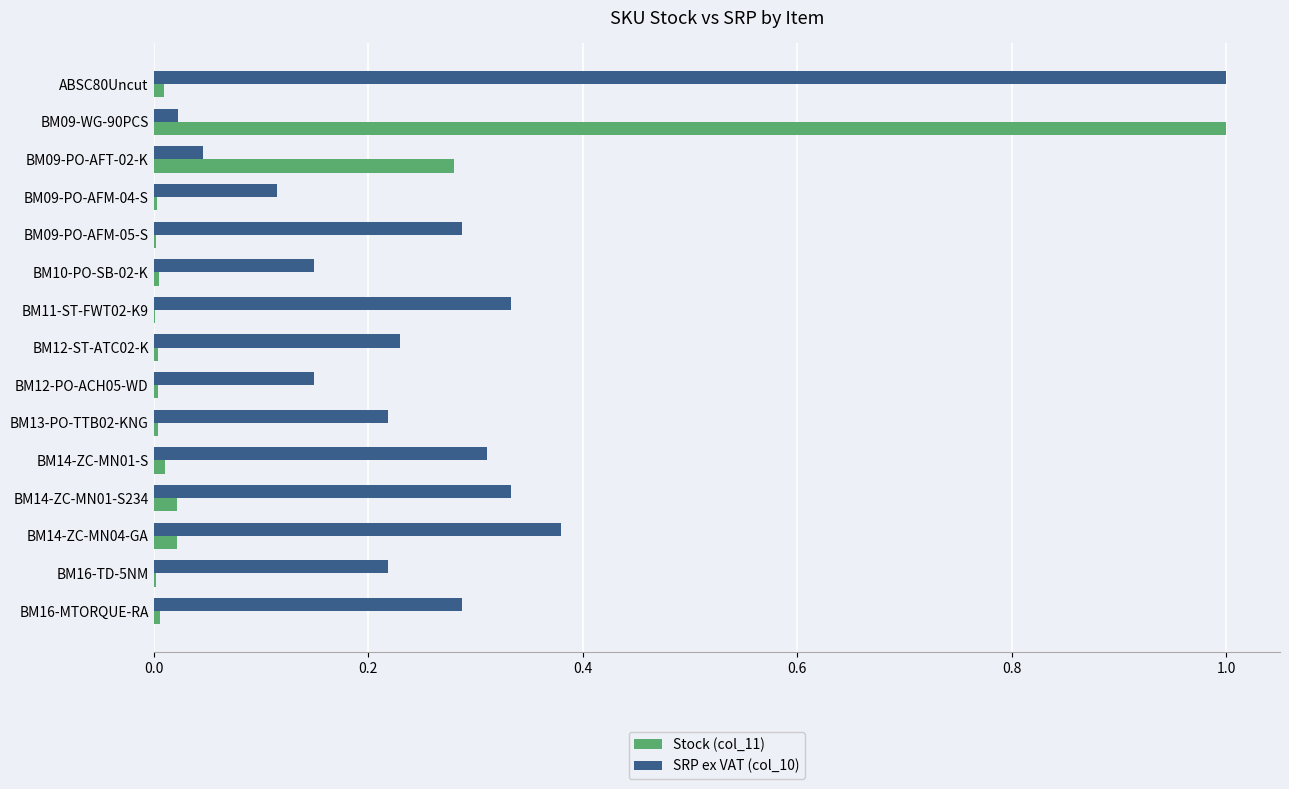

Is the value of Stock (col_11) at BM12-PO-ACH05-WD greater than the value of SRP ex VAT (col_10) at BM13-PO-TTB02-KNG?

No